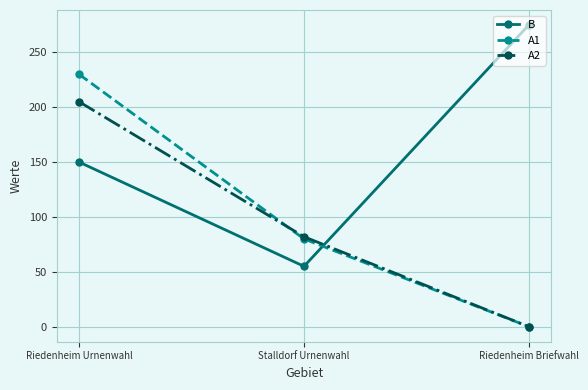

What are all the series names shown in the legend?

B, A1, A2